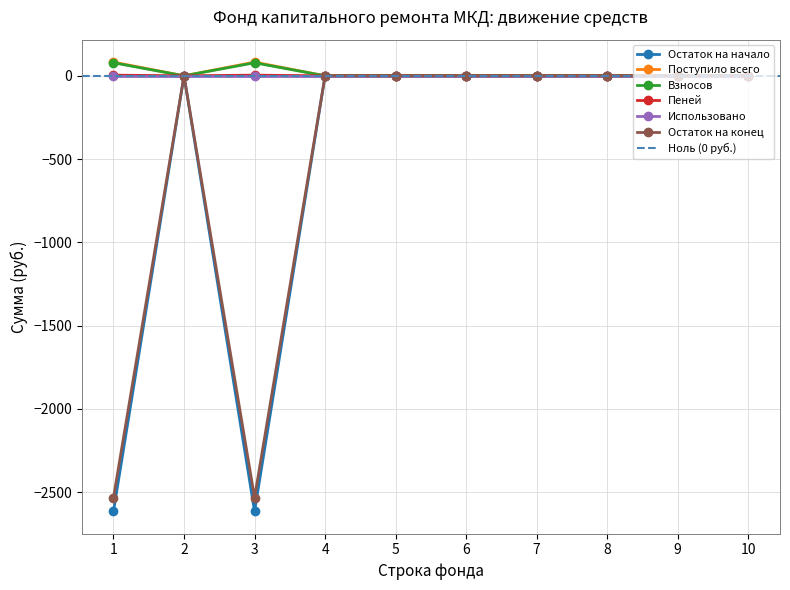

Is the value of Остаток на конец at 2 greater than the value of Остаток на начало at 6?

No